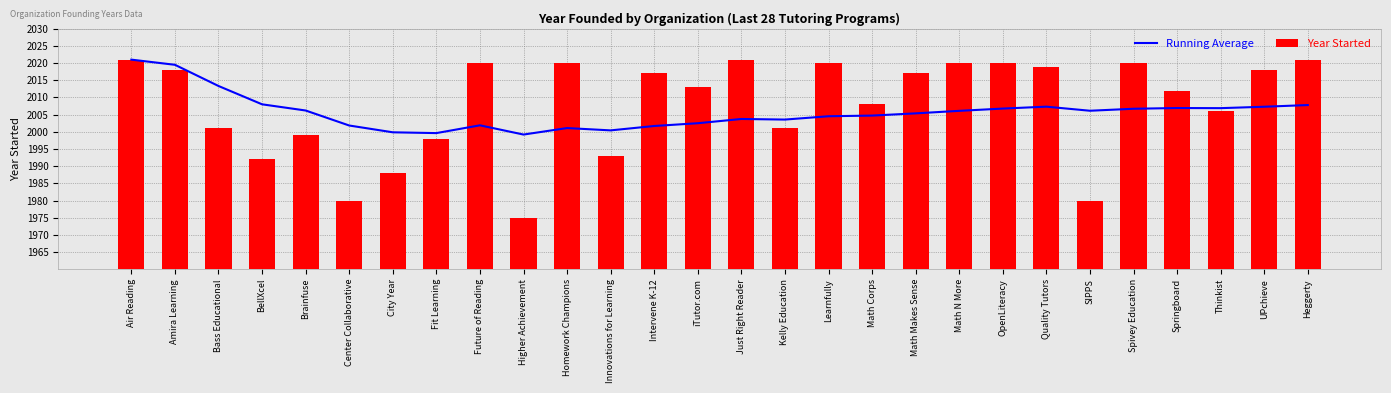

What is the sum of all Year Started values?

56218